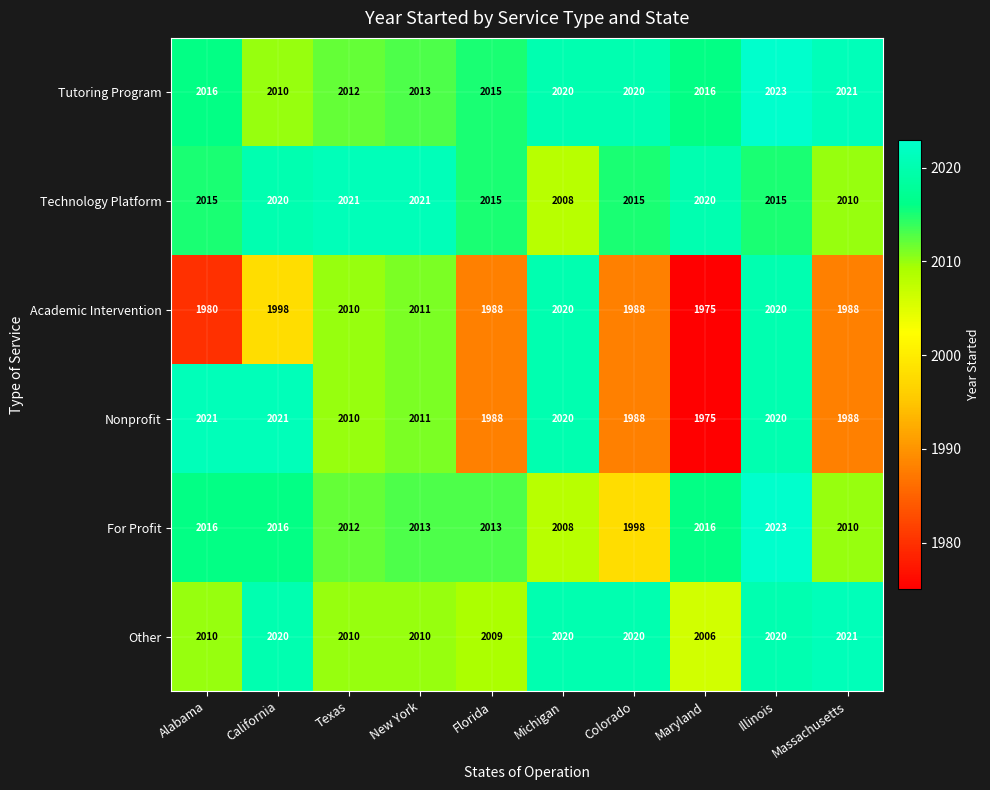

What is the difference between the highest and lowest values at California?

23